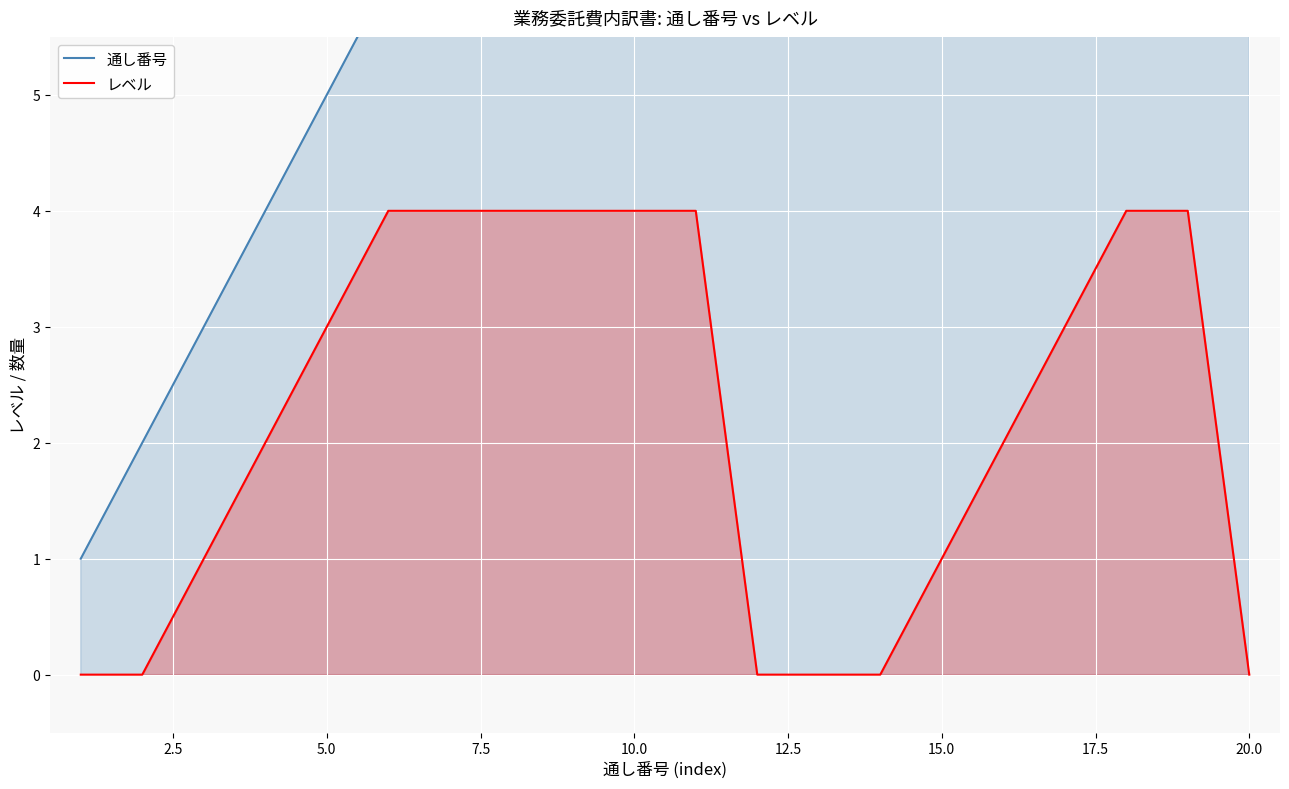

Reading left to right, transcribe all the data shown in this chart.

通し番号: 1=1	2=2	3=3	4=4	5=5	6=6	7=7	8=8	9=9	10=10	11=11	12=12	13=13	14=14	15=15	16=16	17=17	18=18	19=19	20=20
レベル: 1=0	2=0	3=1	4=2	5=3	6=4	7=4	8=4	9=4	10=4	11=4	12=0	13=0	14=0	15=1	16=2	17=3	18=4	19=4	20=0